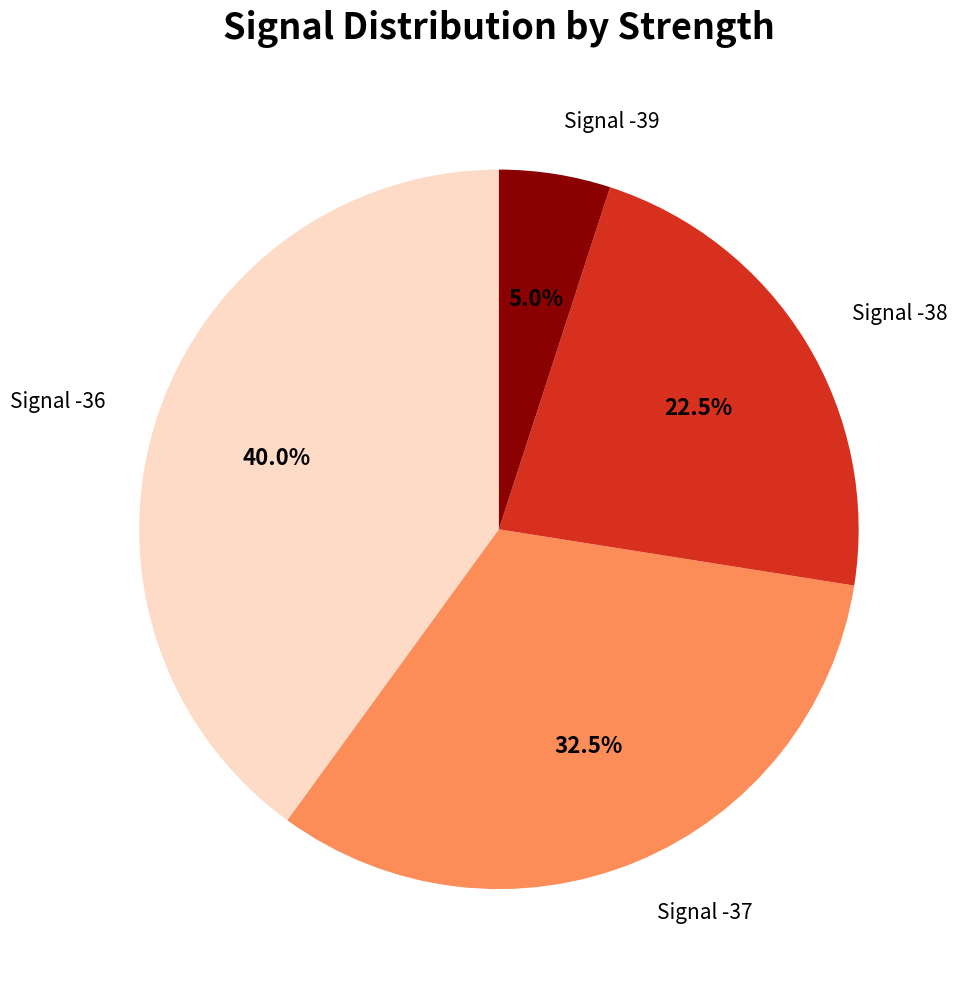

Rank the categories by value from lowest to highest.

Signal -39, Signal -38, Signal -37, Signal -36